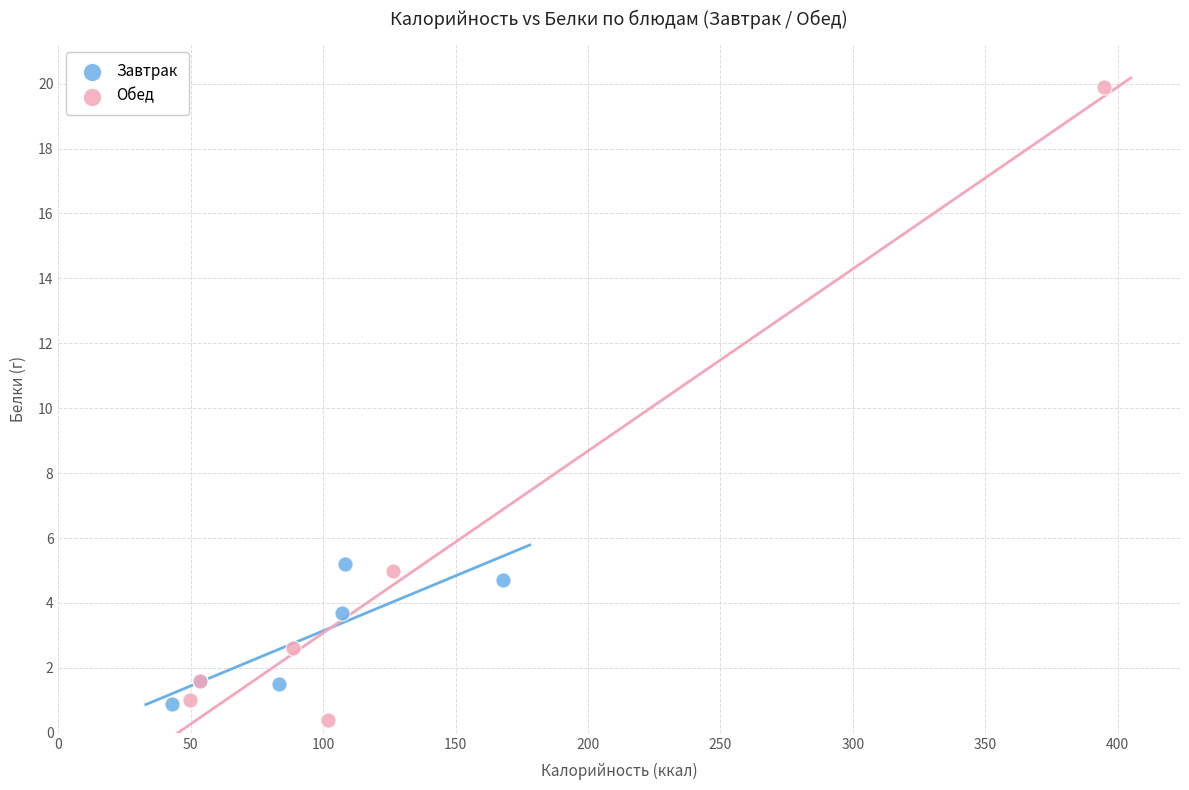

Which series has the widest spread of Y values?

Обед